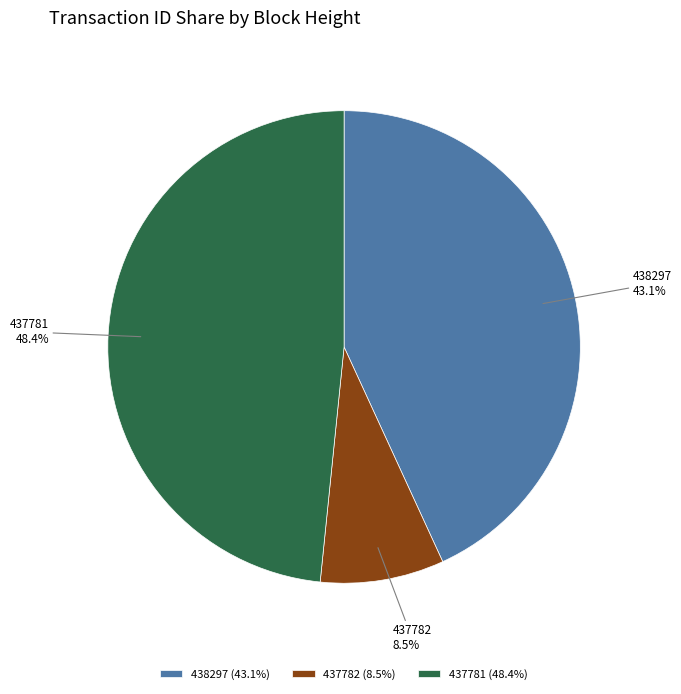

How many slices are in this pie chart?

3